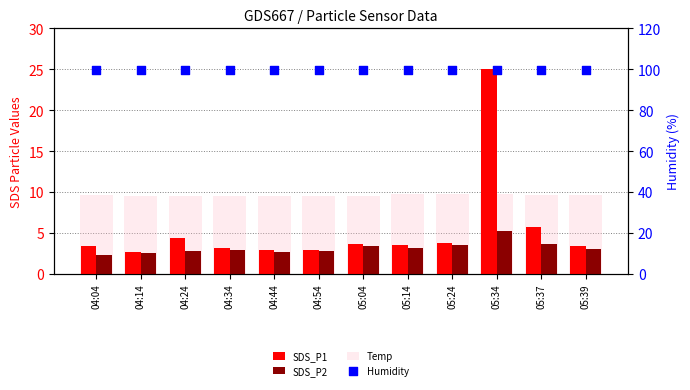

What is the total value across all series at 04:34?

115.5